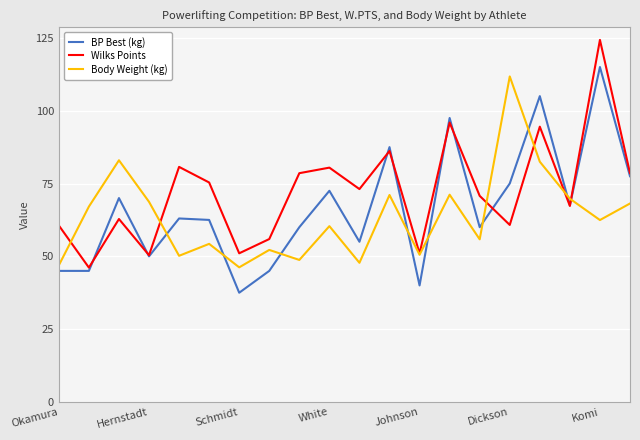

What is the minimum value for Wilks Points?

46.1